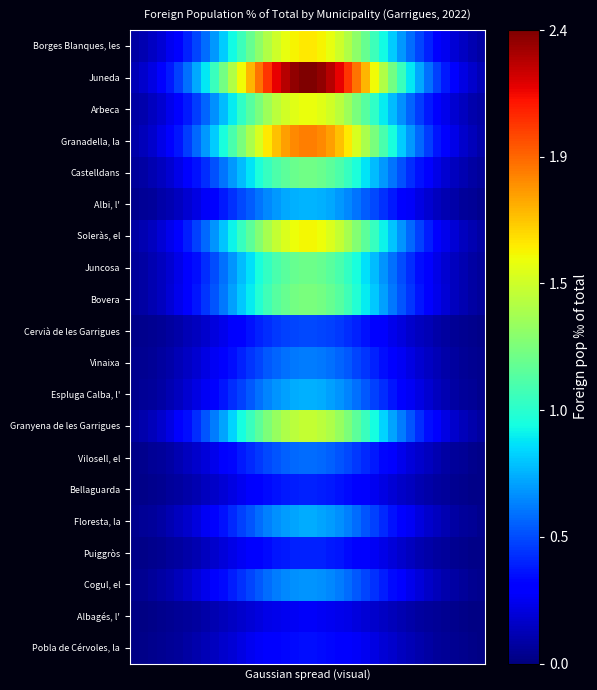

At how many categories does at least one series exceed 1173?

20